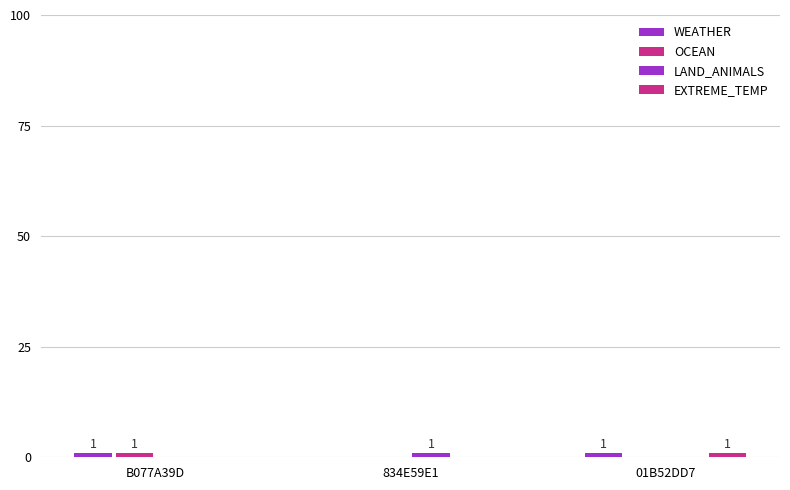

How many data points does each series have?

3